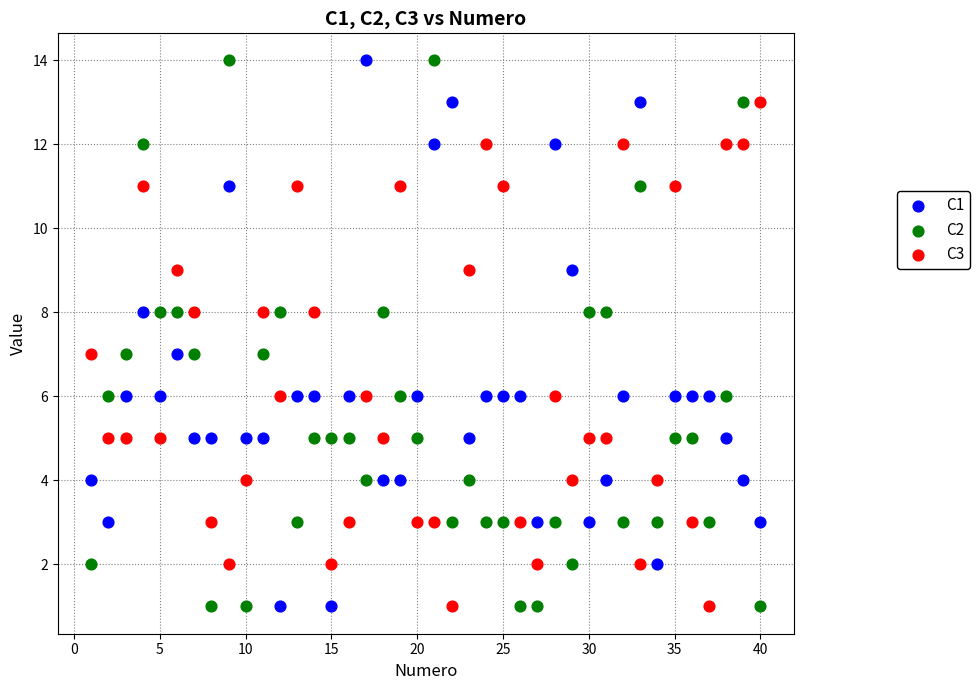

What is the X range (max minus min) for the scatter plot?

39